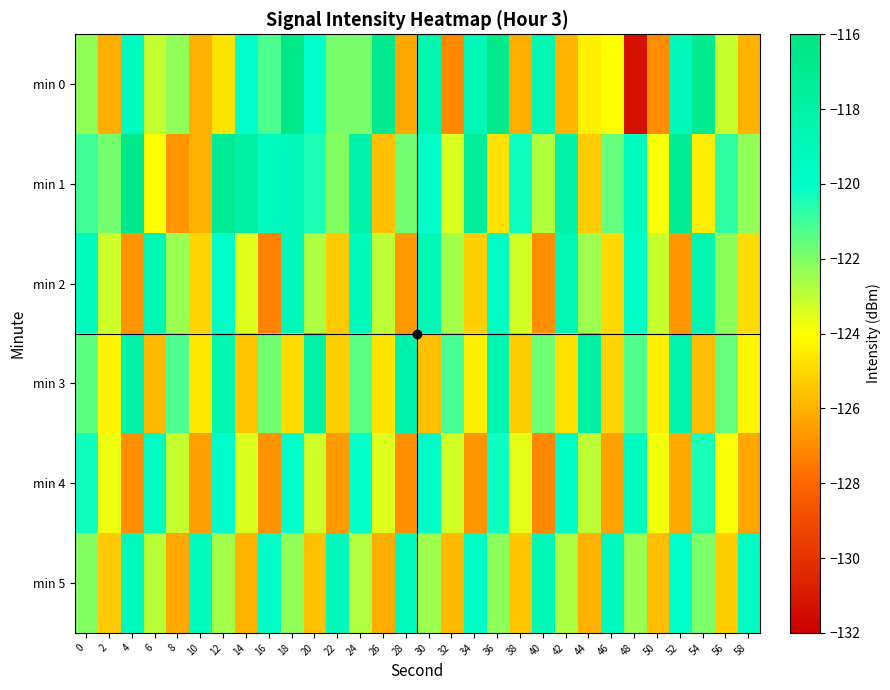

Rank the series by their maximum value, from lowest to highest.

min 4, min 5, min 2, min 3, min 1, min 0